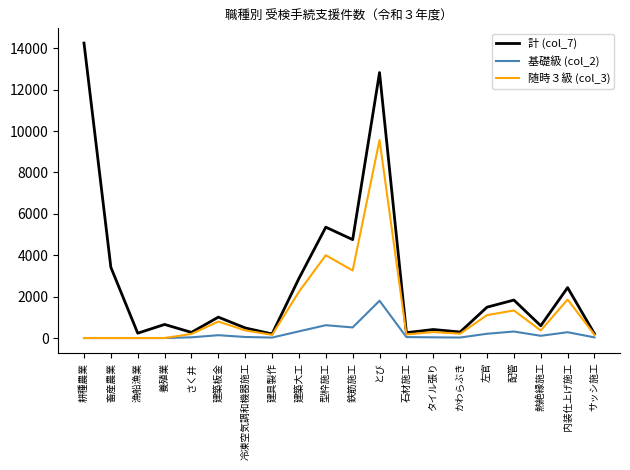

What is the total value across all series at 漁船漁業?

234